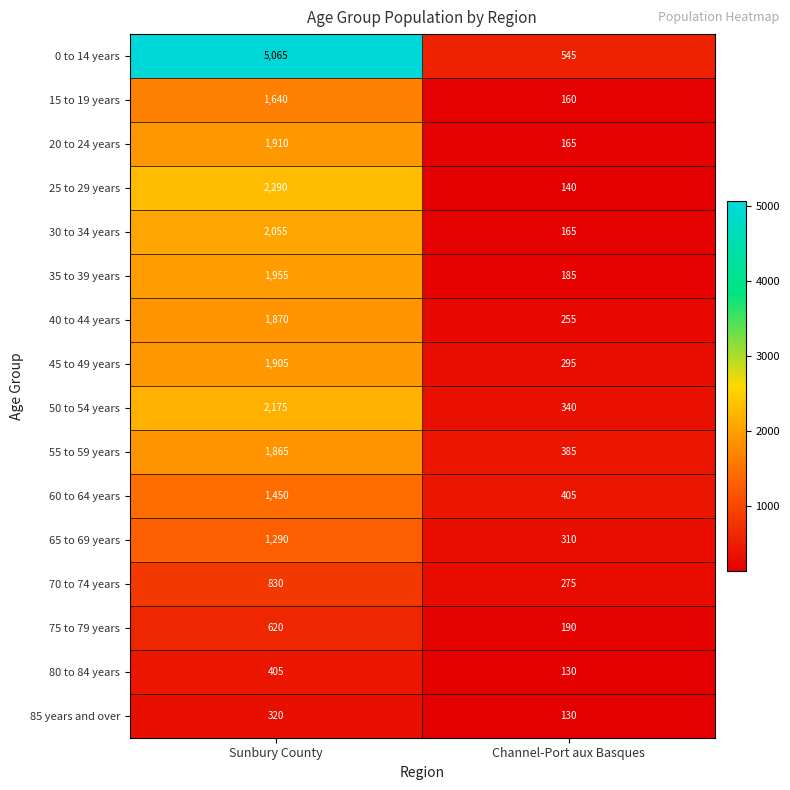

Which series has the largest total across all categories?

0 to 14 years